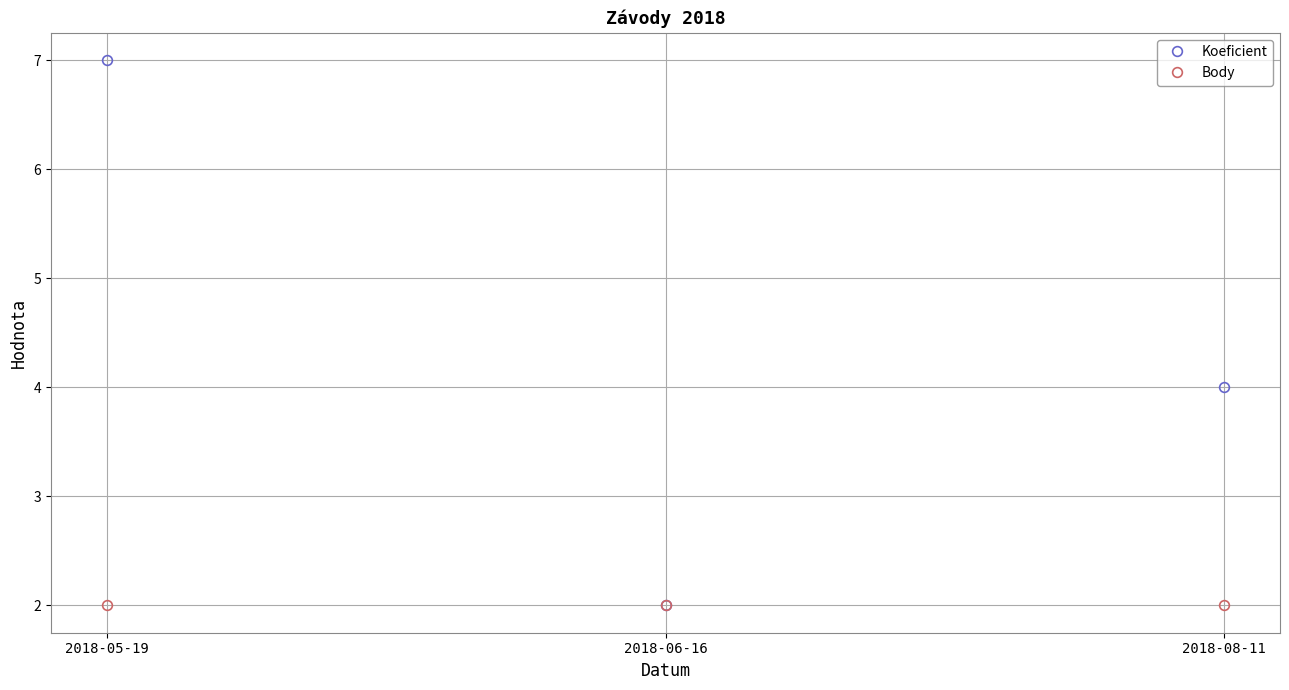

Which category has the highest value in the Koeficient series?

2018-05-19